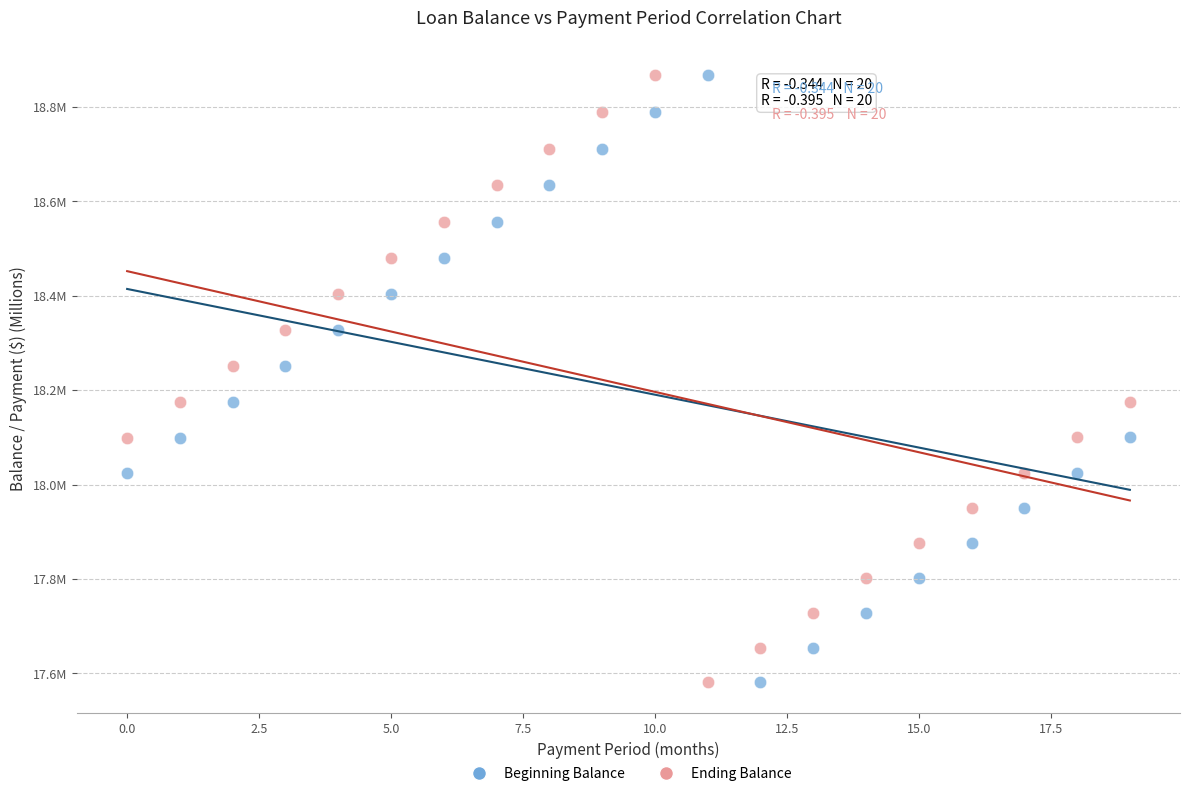

What are all the series names shown in the legend?

Beginning Balance, Ending Balance